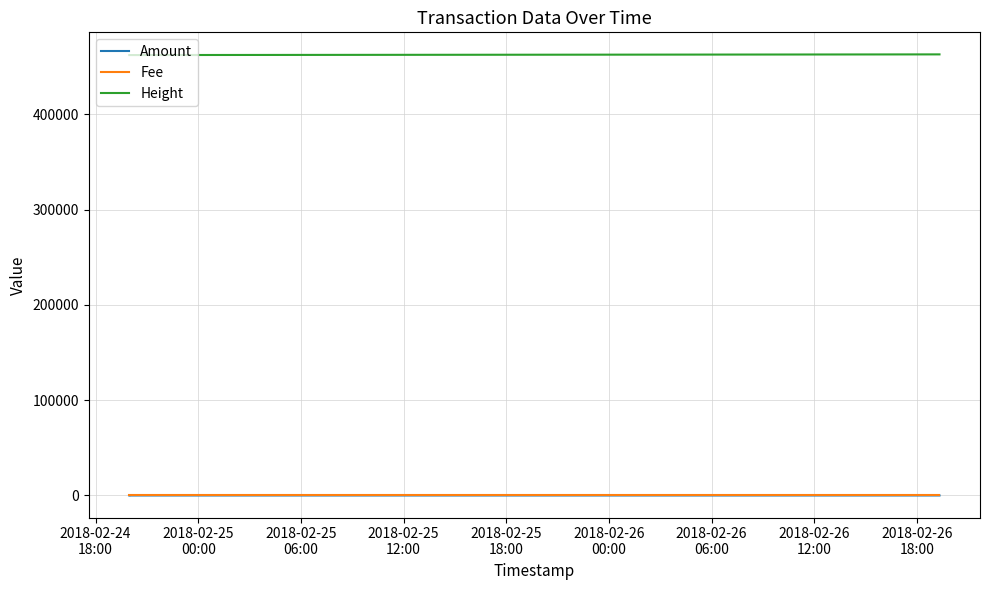

True or false: Amount has more than 0 interior local peaks.

True